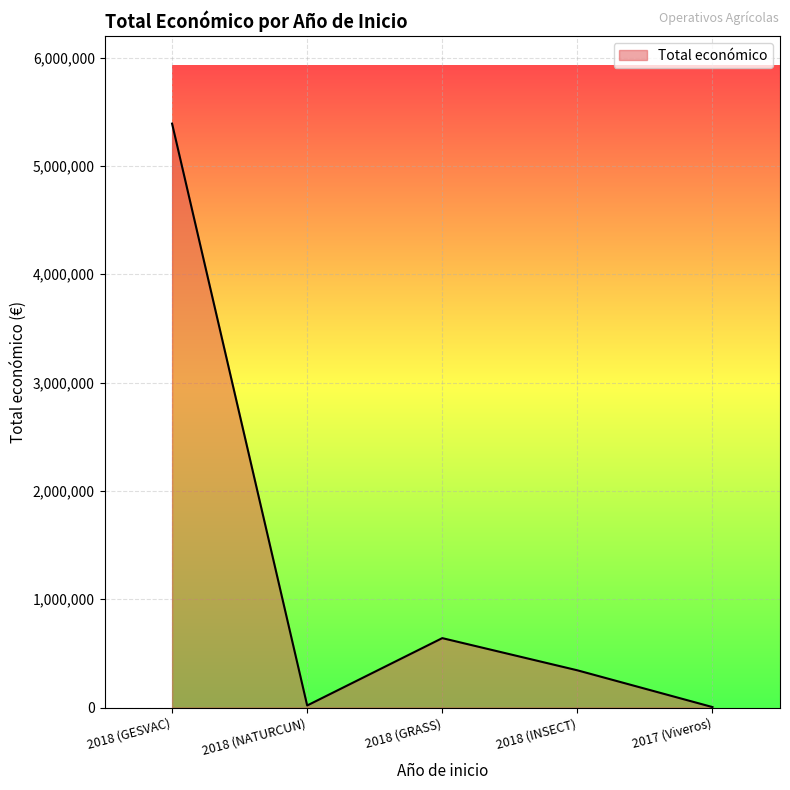

How many interior local peaks (higher than both neighbors) does the data have?

1